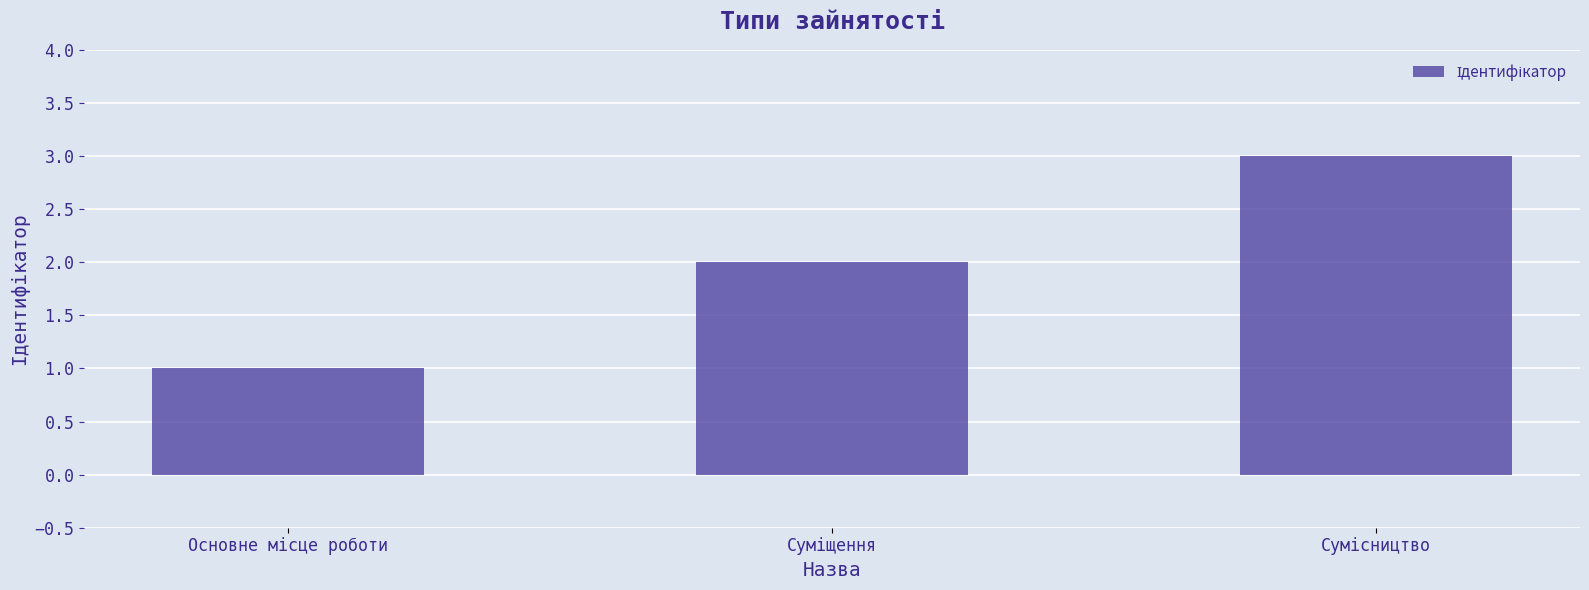

What is the sum of all values?

6